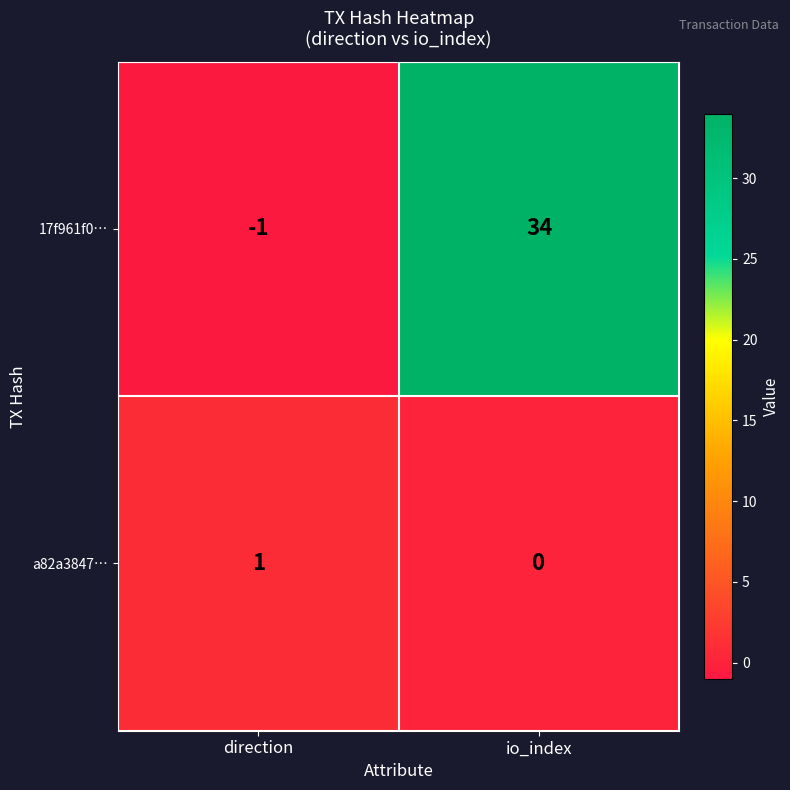

Reading right to left, what are all the values shown in this chart?

17f961f0…: io_index=34	direction=-1
a82a3847…: io_index=0	direction=1